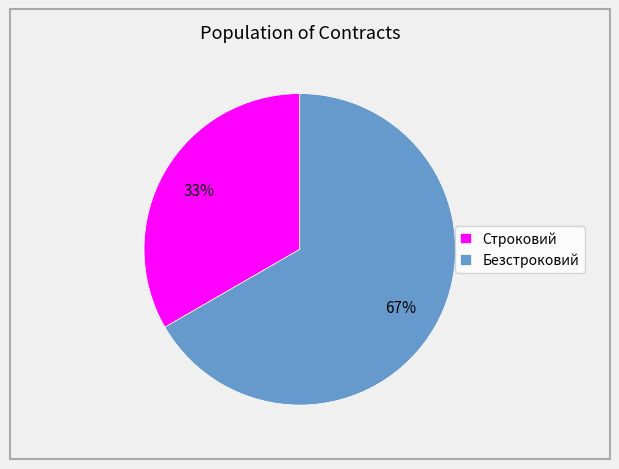

Does Безстроковий represent more than half of the total?

Yes